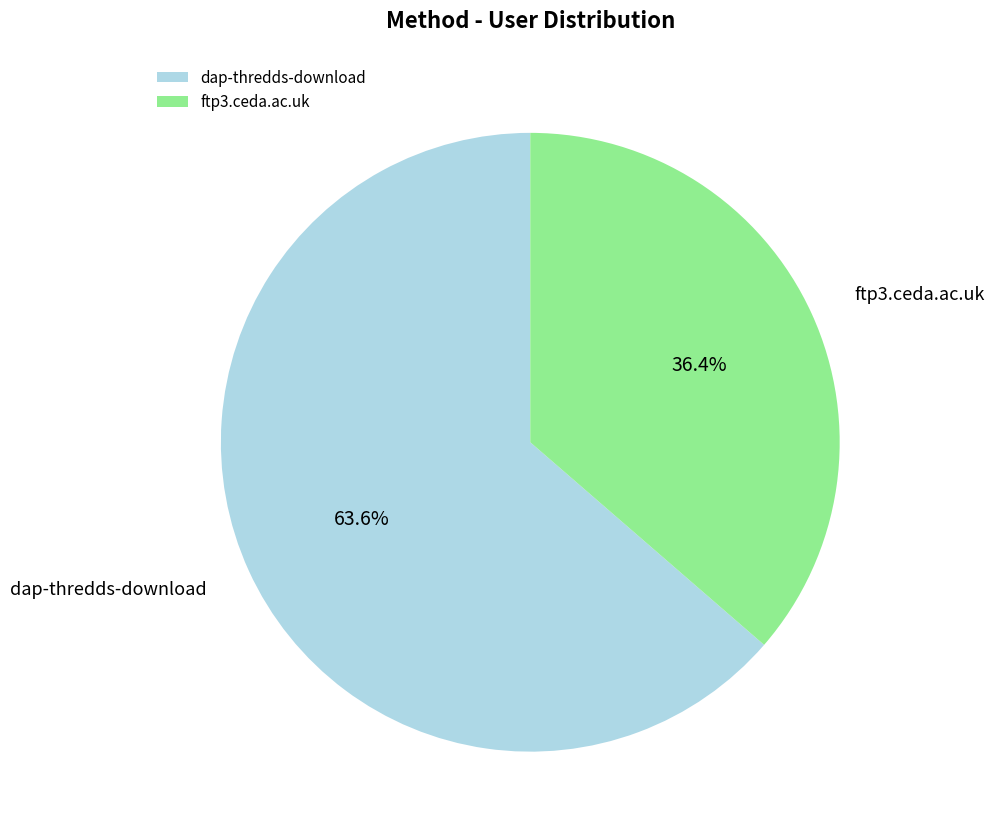

What percentage is the ftp3.ceda.ac.uk slice, to the nearest percent?

36%